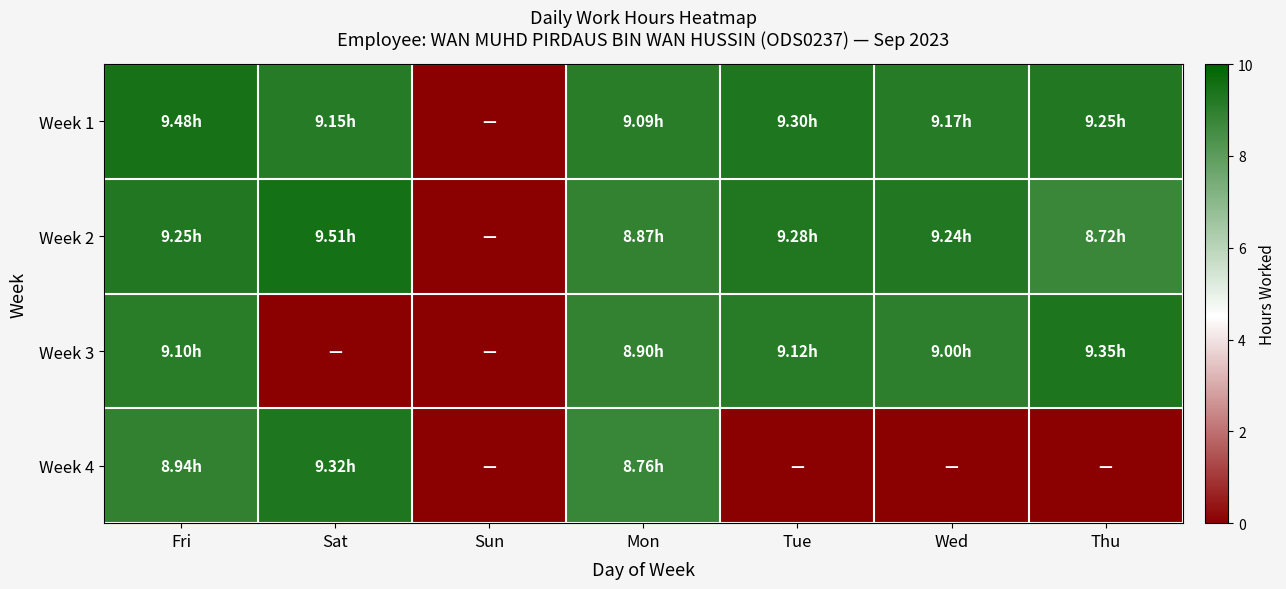

Reading left to right, what are all the values shown in this chart?

Week 1: Fri=9.5	Sat=9.2	Sun=0.0	Mon=9.1	Tue=9.3	Wed=9.2	Thu=9.2
Week 2: Fri=9.2	Sat=9.5	Sun=0.0	Mon=8.9	Tue=9.3	Wed=9.2	Thu=8.7
Week 3: Fri=9.1	Sat=0.0	Sun=0.0	Mon=8.9	Tue=9.1	Wed=9.0	Thu=9.3
Week 4: Fri=8.9	Sat=9.3	Sun=0.0	Mon=8.8	Tue=0.0	Wed=0.0	Thu=0.0